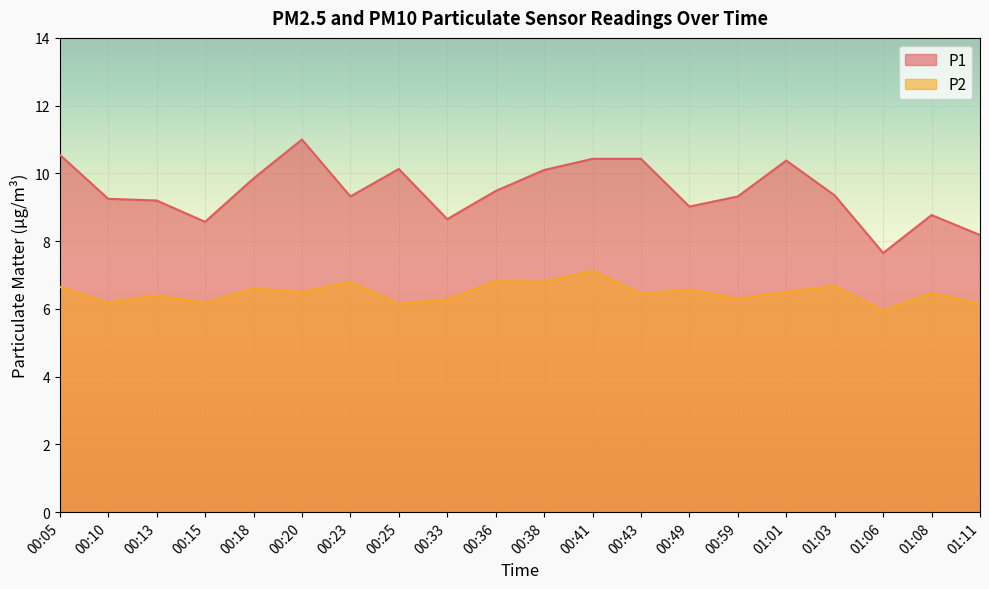

What position from the left is 01:06?

18